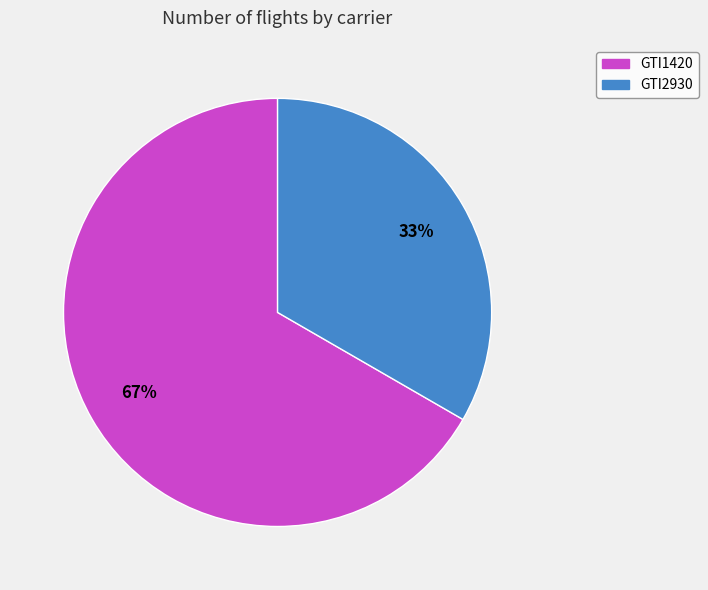

Which category accounts for the majority?

GTI1420